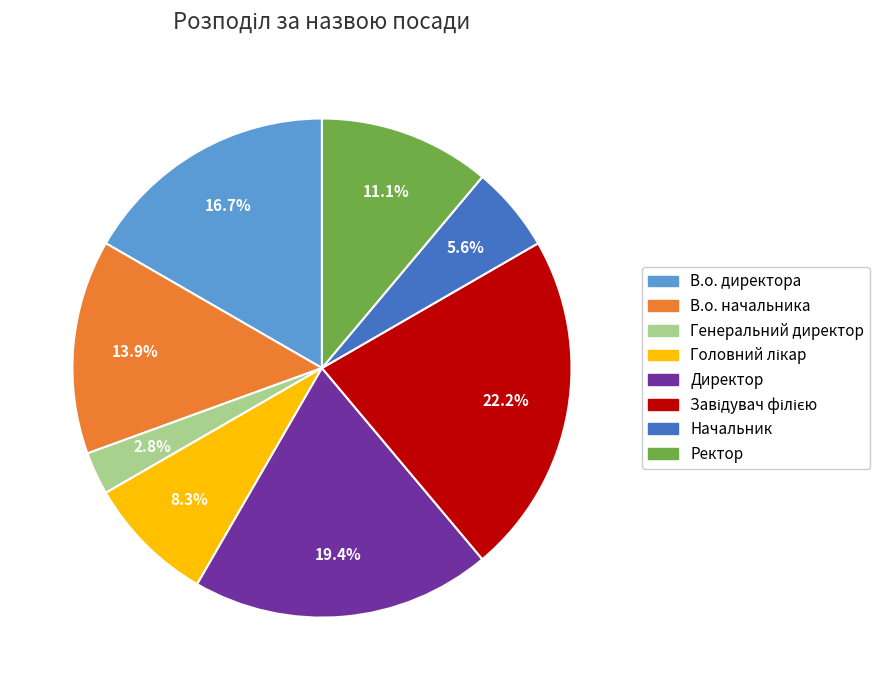

How many slices are in this pie chart?

8